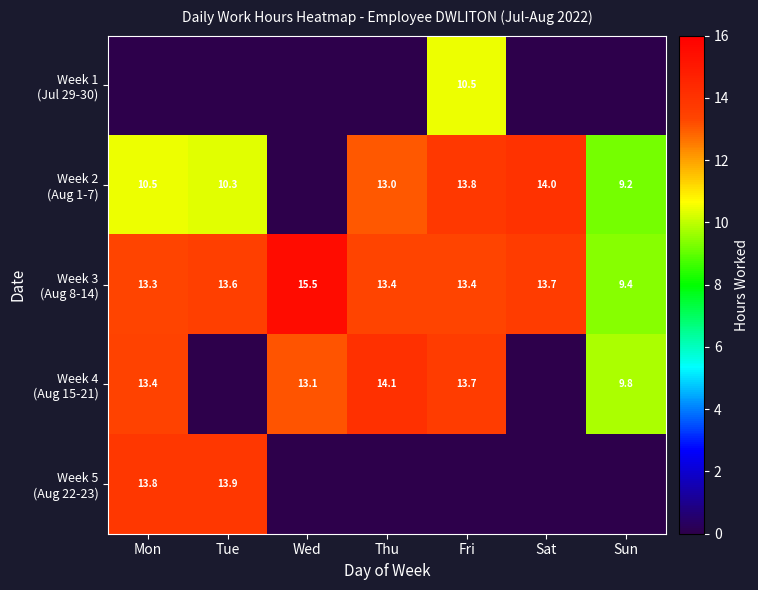

List the series in order of their peak value, lowest first.

Week 1 (Jul 29-30), Week 5 (Aug 22-23), Week 2 (Aug 1-7), Week 4 (Aug 15-21), Week 3 (Aug 8-14)